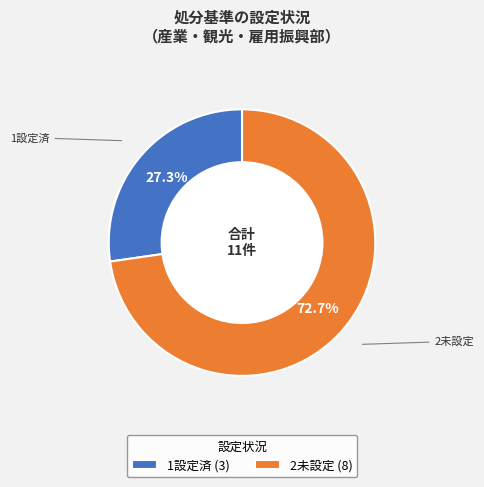

What is the majority slice?

2未設定